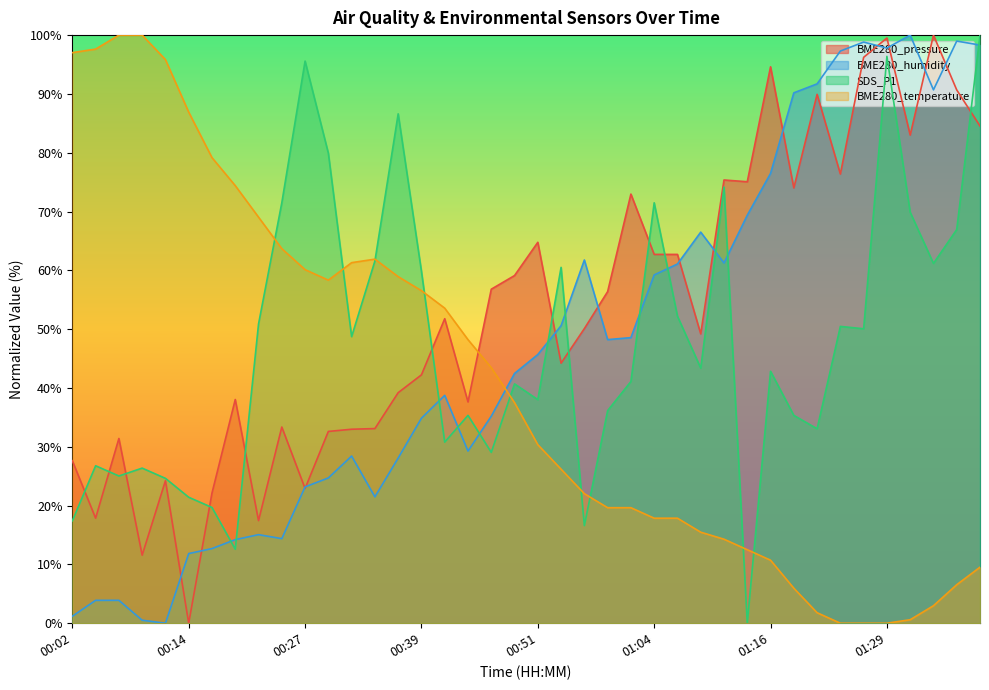

What is the value of the BME280_temperature point at the 12th from the left?

58.3